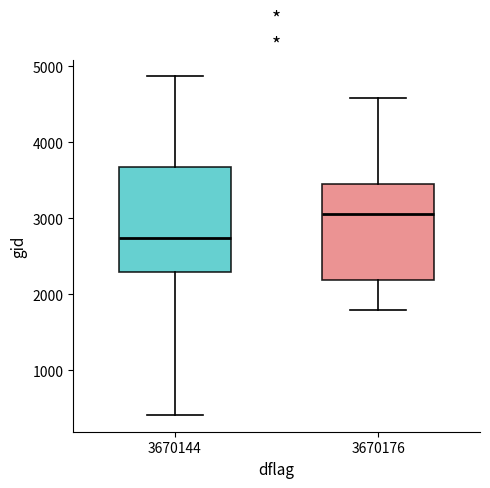

Where is the lower edge of the box at x = 3670144 on the y-axis? The values are not printed on the chart, so give them approximately, as read against the axis.

2300